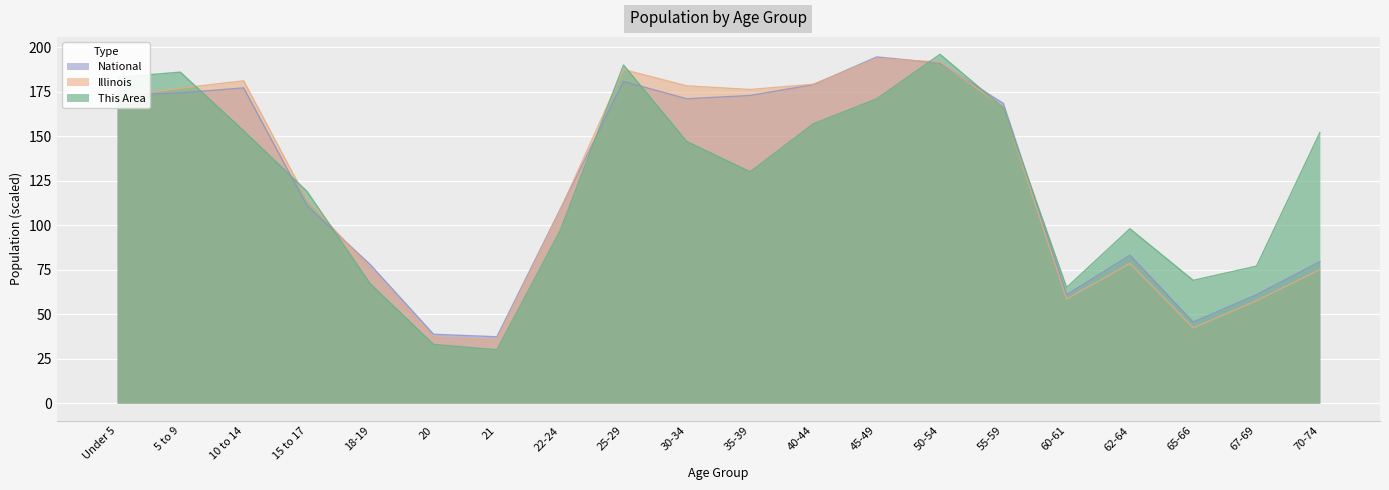

Reading right to left, extract all data points from this chart.

This Area: 70-74=152.0	67-69=77.0	65-66=69.0	62-64=98.0	60-61=65.0	55-59=166.0	50-54=196.0	45-49=171.0	40-44=157.0	35-39=130.0	30-34=147.0	25-29=190.0	22-24=97.0	21=30.0	20=33.0	18-19=67.0	15 to 17=119.0	10 to 14=153.0	5 to 9=186.0	Under 5=183.0
Illinois: 70-74=75.1	67-69=57.6	65-66=42.3	62-64=78.5	60-61=58.5	55-59=166.4	50-54=191.7	45-49=193.6	40-44=179.2	35-39=176.2	30-34=178.3	25-29=187.5	22-24=108.4	21=35.6	20=37.0	18-19=75.7	15 to 17=114.2	10 to 14=181.1	5 to 9=177.0	Under 5=172.1
National: 70-74=79.5	67-69=61.0	65-66=45.6	62-64=83.1	60-61=60.9	55-59=168.5	50-54=191.0	45-49=194.5	40-44=179.0	35-39=172.9	30-34=171.0	25-29=180.8	22-24=108.9	21=37.3	20=38.7	18-19=77.8	15 to 17=111.0	10 to 14=177.1	5 to 9=174.3	Under 5=173.1